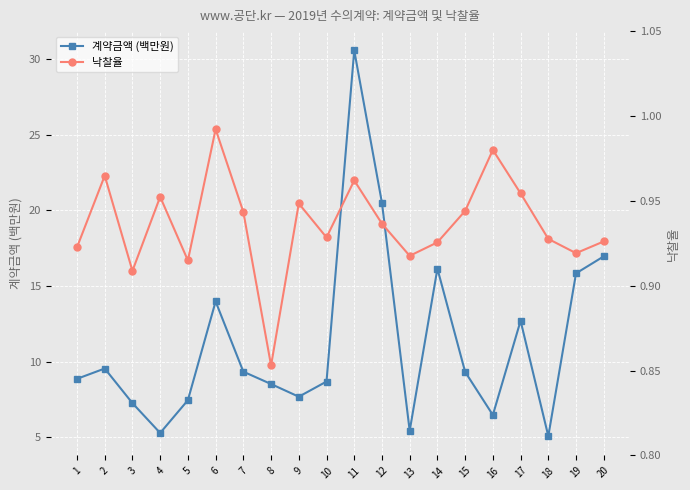

How many lines are shown in the chart?

2